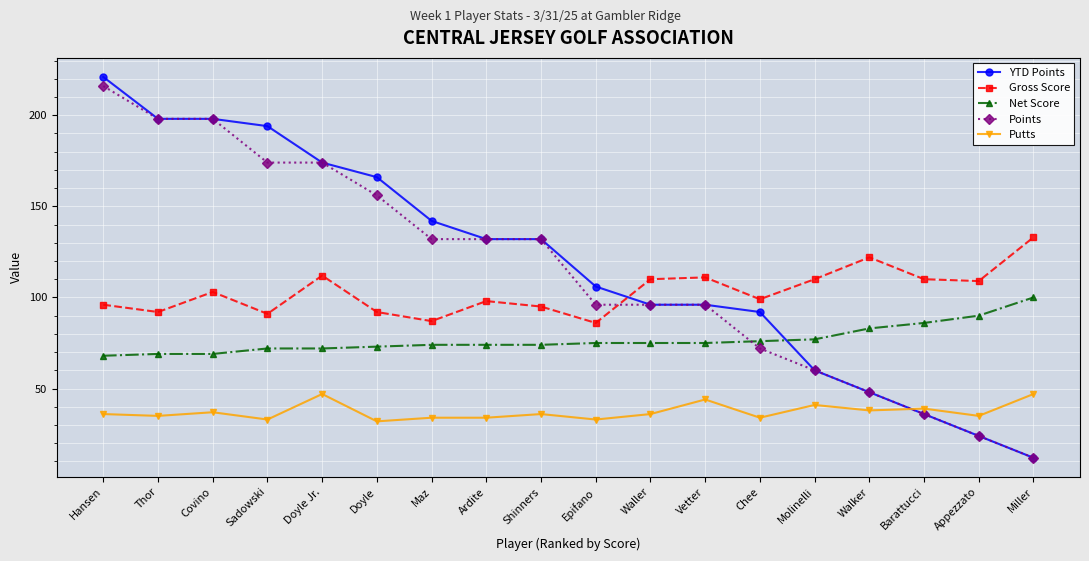

What is the greatest value displayed?

221